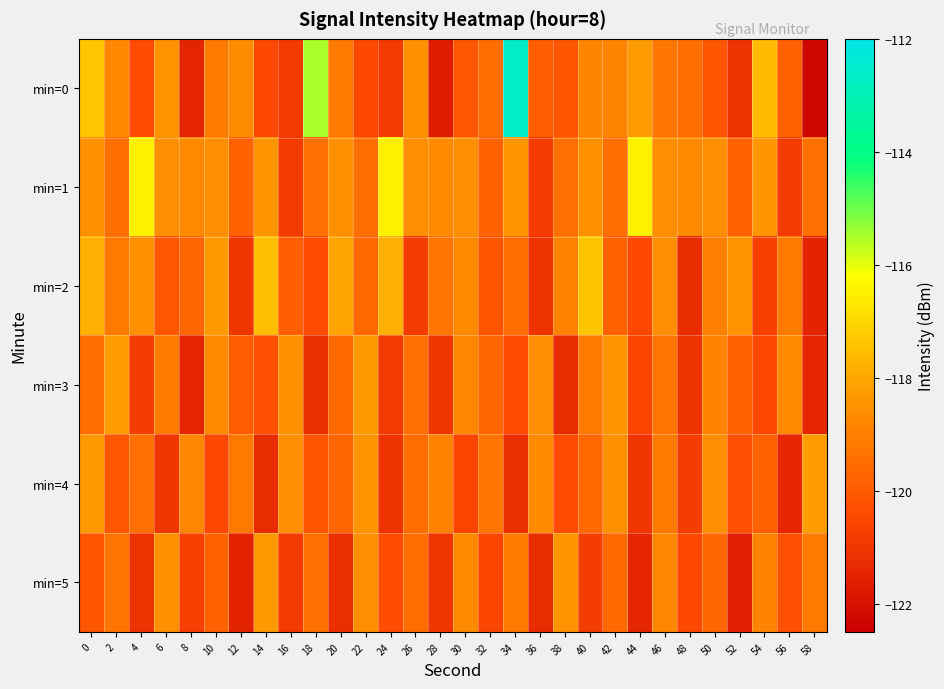

What is the difference between the highest and lowest values at 2?

1.9